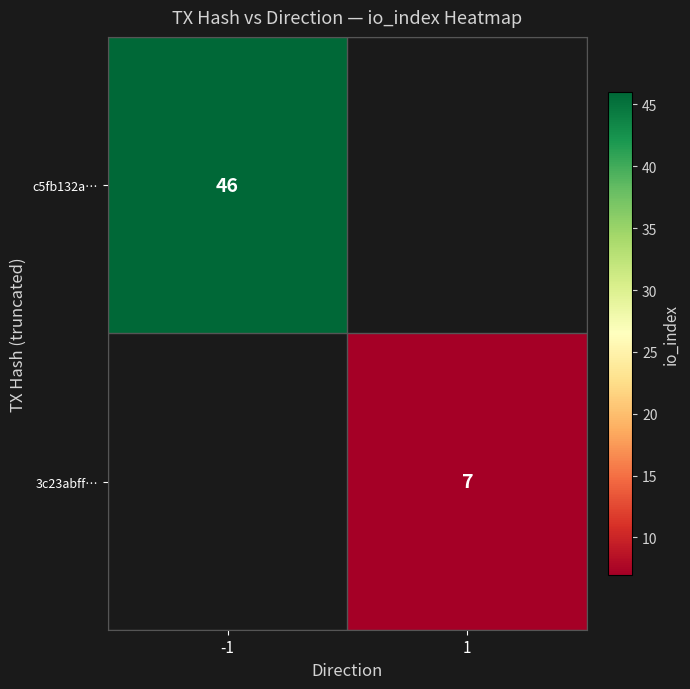

The 3c23abff… series shows 7 at 1. True or false?

True